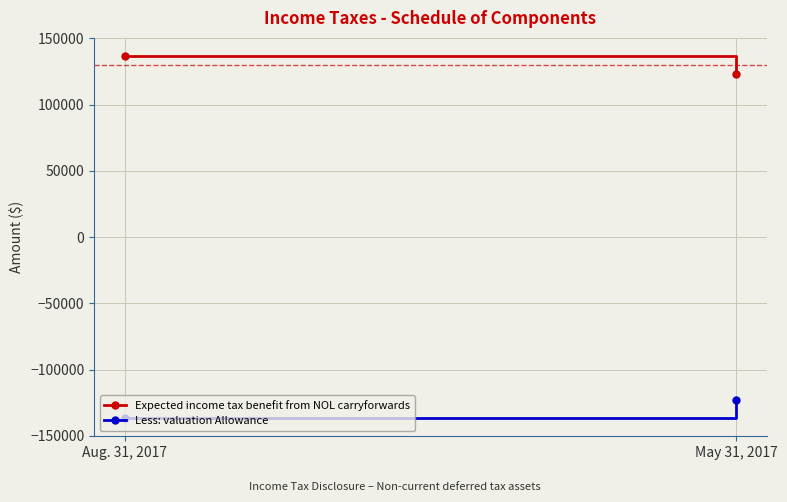

How many Expected income tax benefit from NOL carryforwards values are between 123180 and 136604?

2